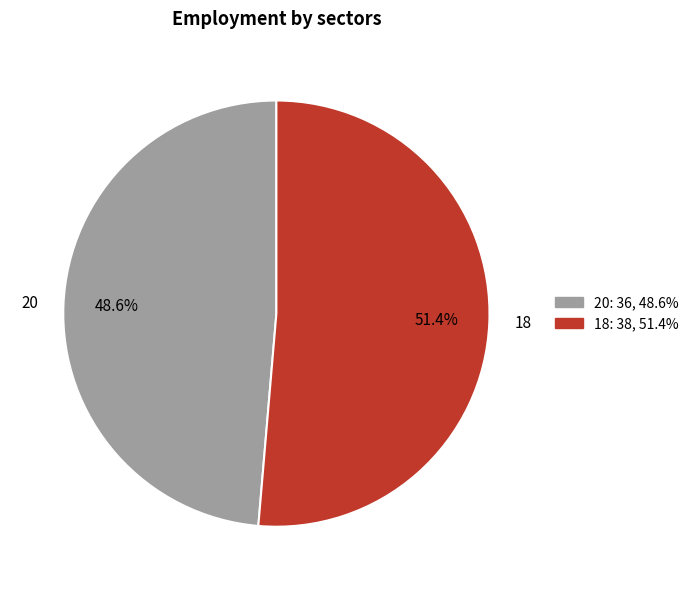

Is it true that 18 is 66% of the pie?

False